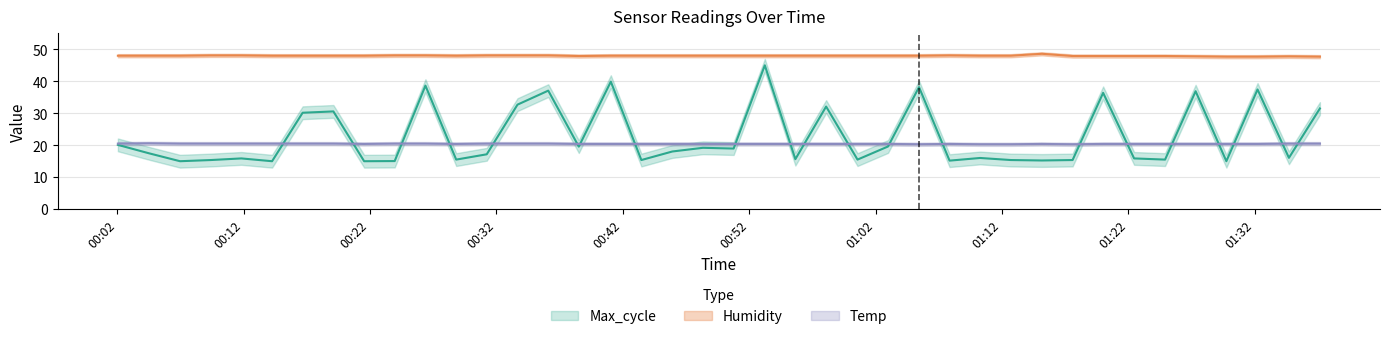

How many lines are shown in the chart?

3